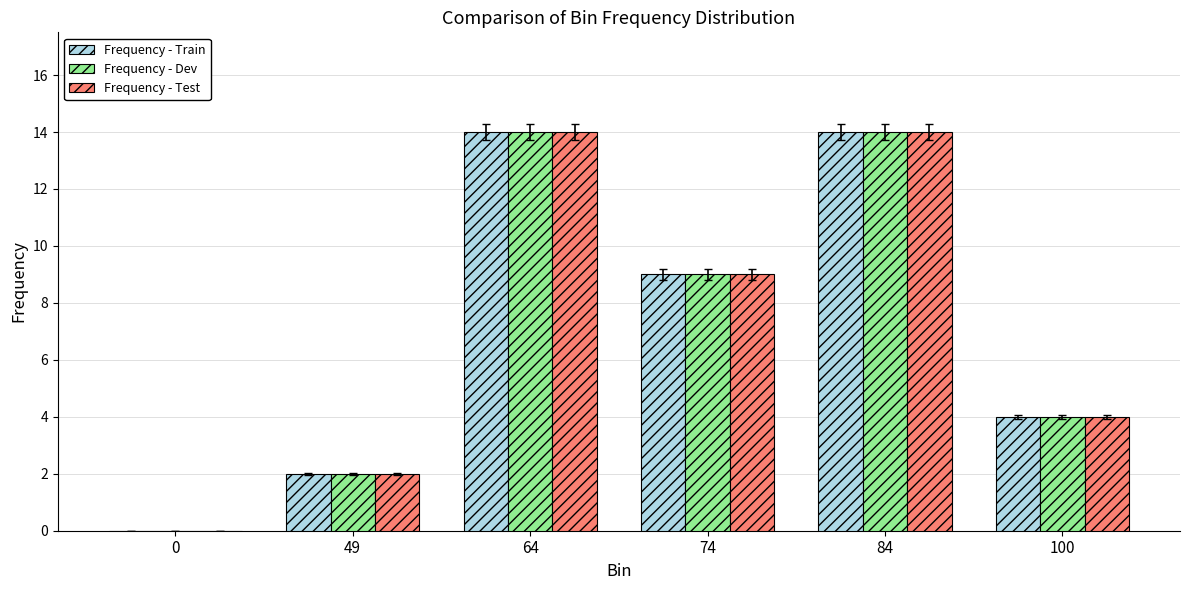

What is the total value across all series at 100?

12